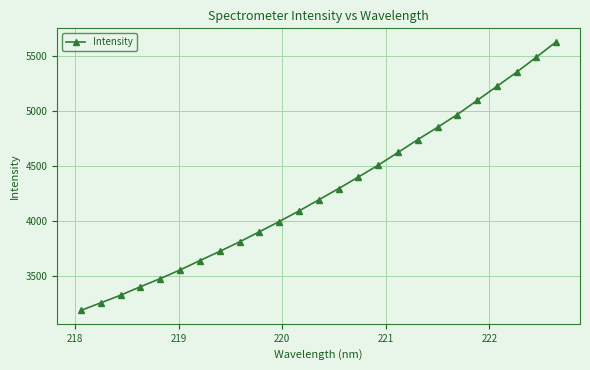

How many lines are shown in the chart?

1